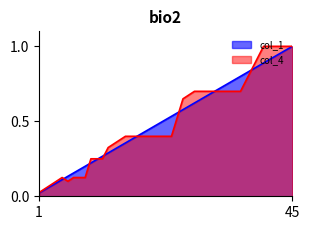

How many series are shown in this chart?

2